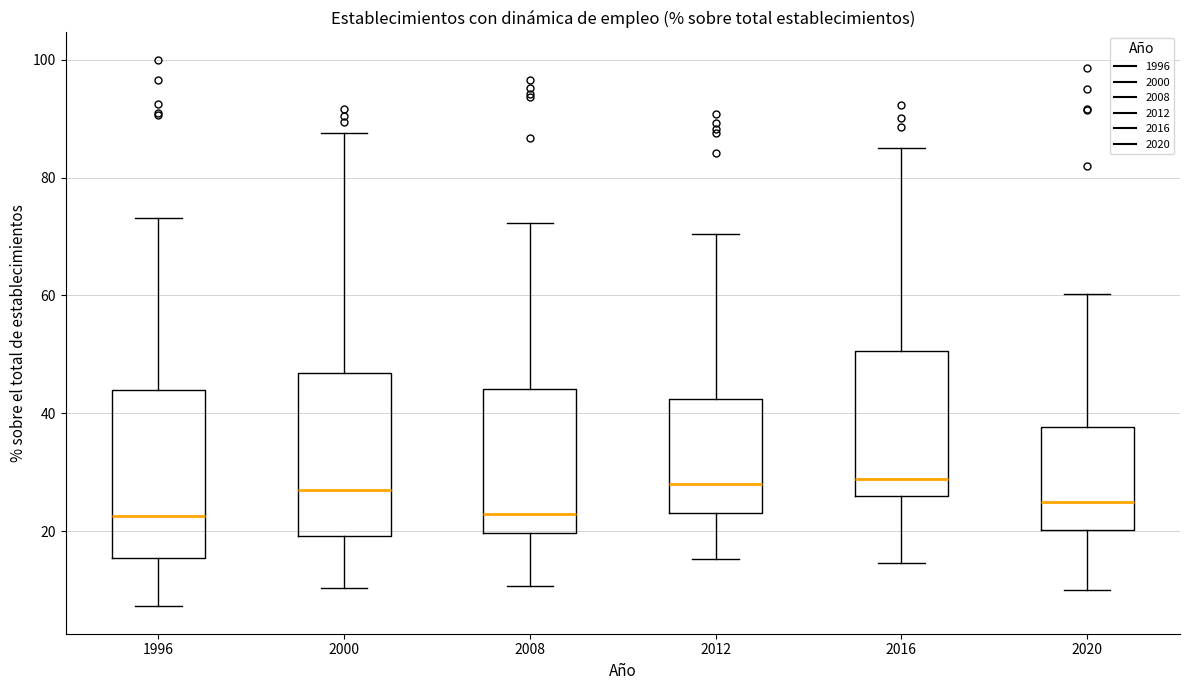

Reading left to right, read every box against the y-axis: the position of its median line, the range the box covers, and the ends of its whiskers. The values are not printed on the chart, so give them approximately, as read against the axis.

1996: median 22, box 16 to 44, whiskers 8 to 74
2000: median 28, box 20 to 46, whiskers 10 to 88
2008: median 22, box 20 to 44, whiskers 10 to 72
2012: median 28, box 24 to 42, whiskers 16 to 70
2016: median 28, box 26 to 50, whiskers 14 to 84
2020: median 24, box 20 to 38, whiskers 10 to 60